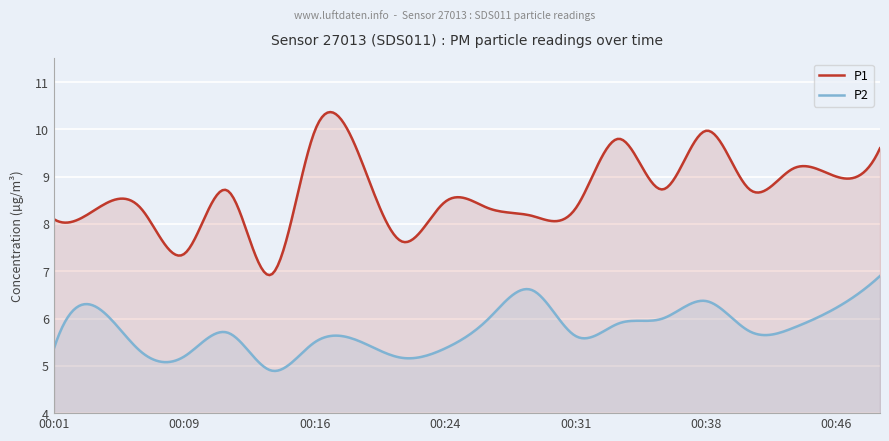

How many lines are shown in the chart?

2